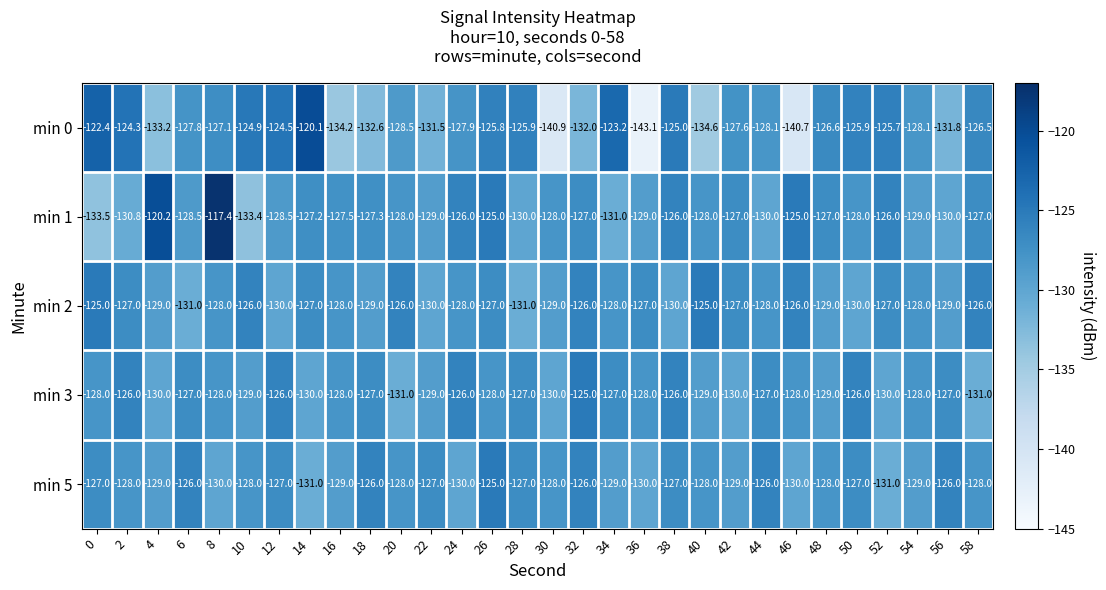

Rank the series at 6 from lowest to highest value.

min 2, min 1, min 0, min 3, min 5